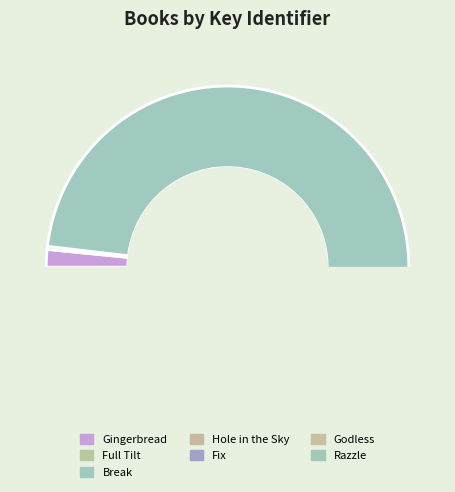

Is Gingerbread the majority of the pie?

No